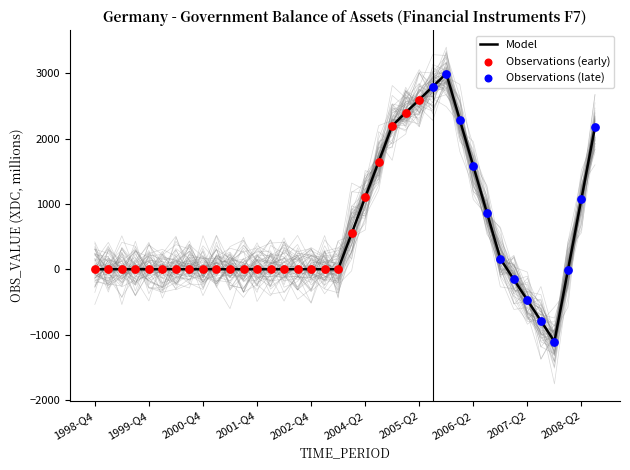

What is the change in value from 2002-Q4 to 2005-Q3?

+2799